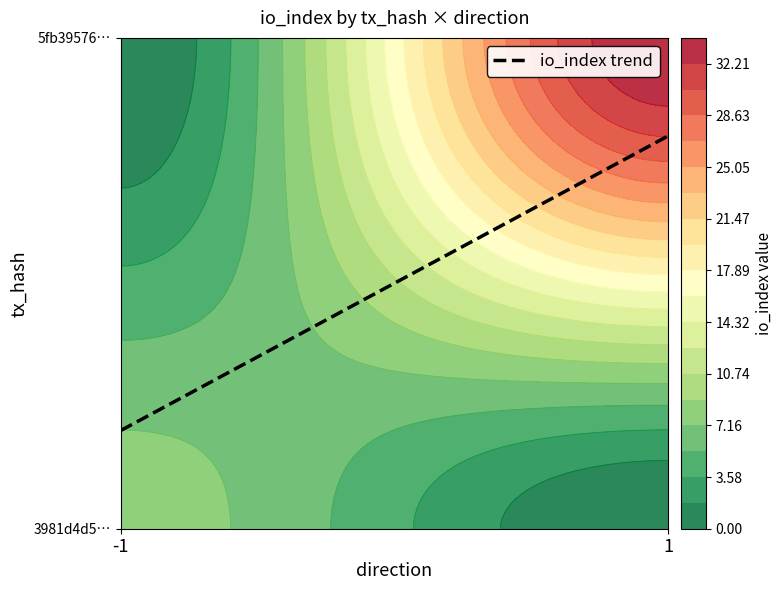

True or false: 5fb39576ac65083ec3afc489e7fd2df5b7d10bd has a value of 0 at direction.

False